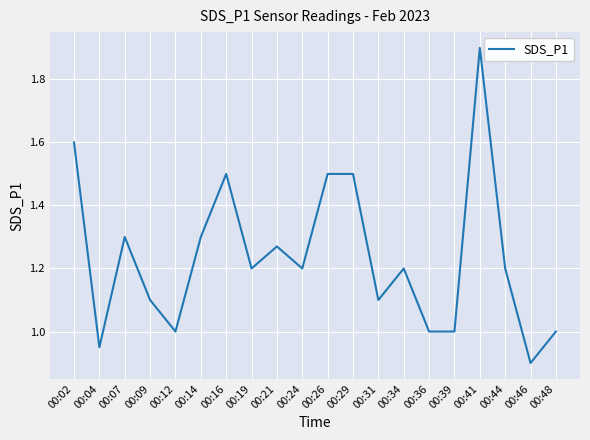

What is the average value?

1.2